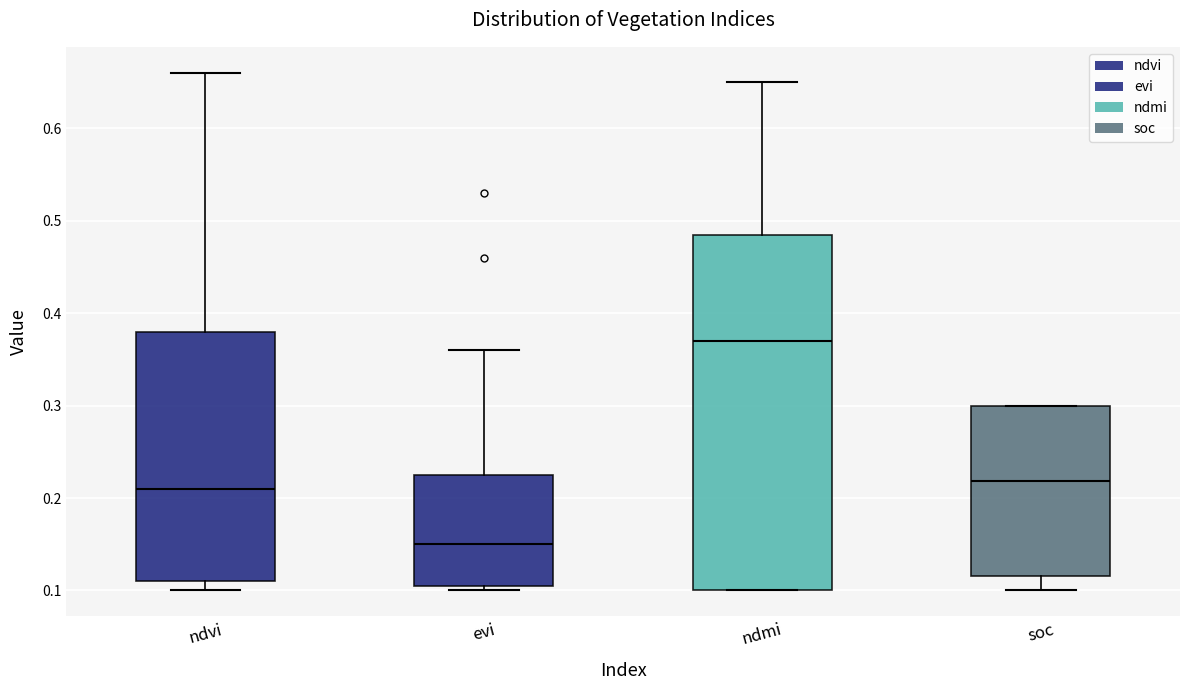

Which box has the lowest median line?

evi